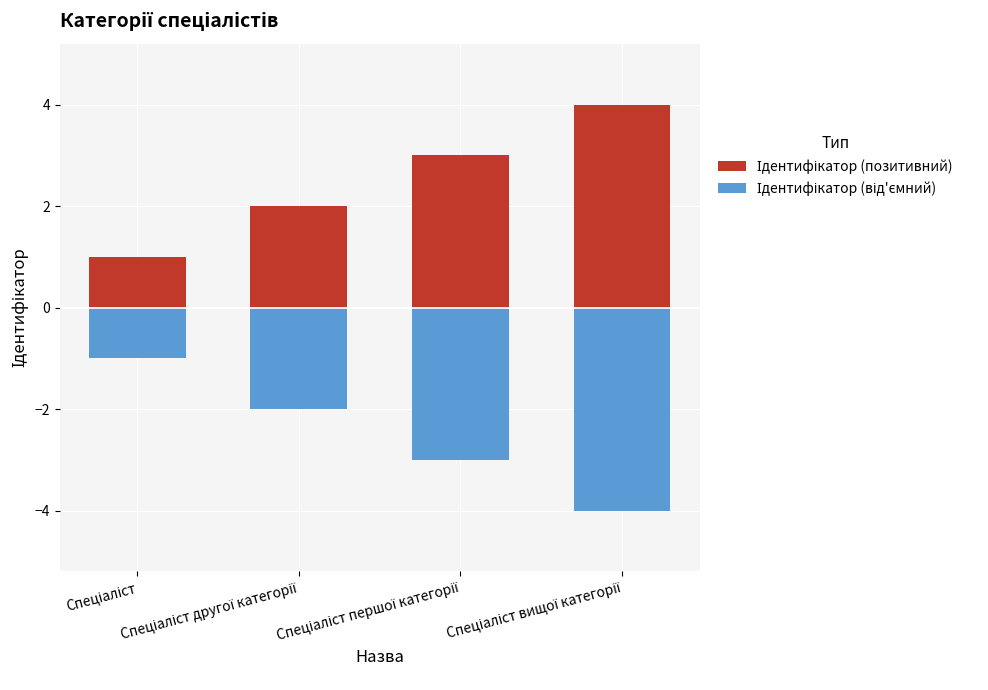

List the labels in order of Ідентифікатор (від'ємний) value, largest first.

Спеціаліст, Спеціаліст другої категорії, Спеціаліст першої категорії, Спеціаліст вищої категорії